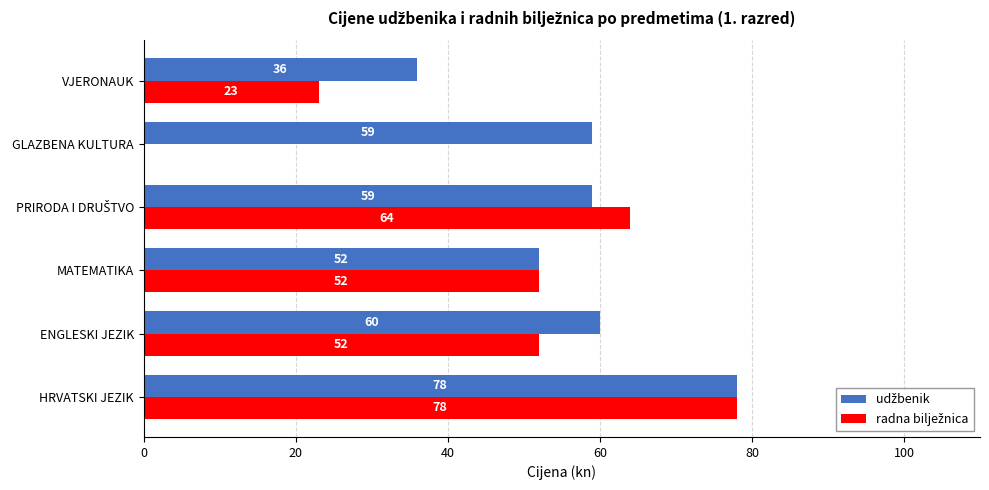

What is the greatest value displayed?

78